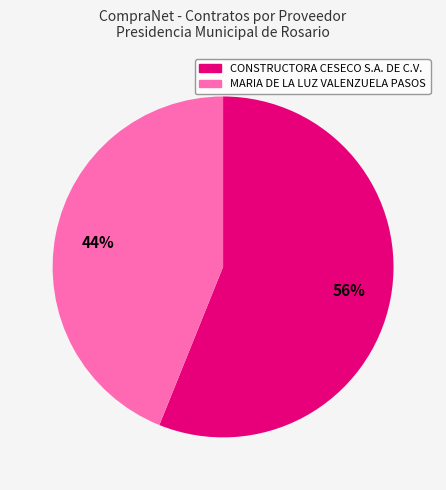

True or false: MARIA DE LA LUZ VALENZUELA PASOS accounts for 44% of the total.

True